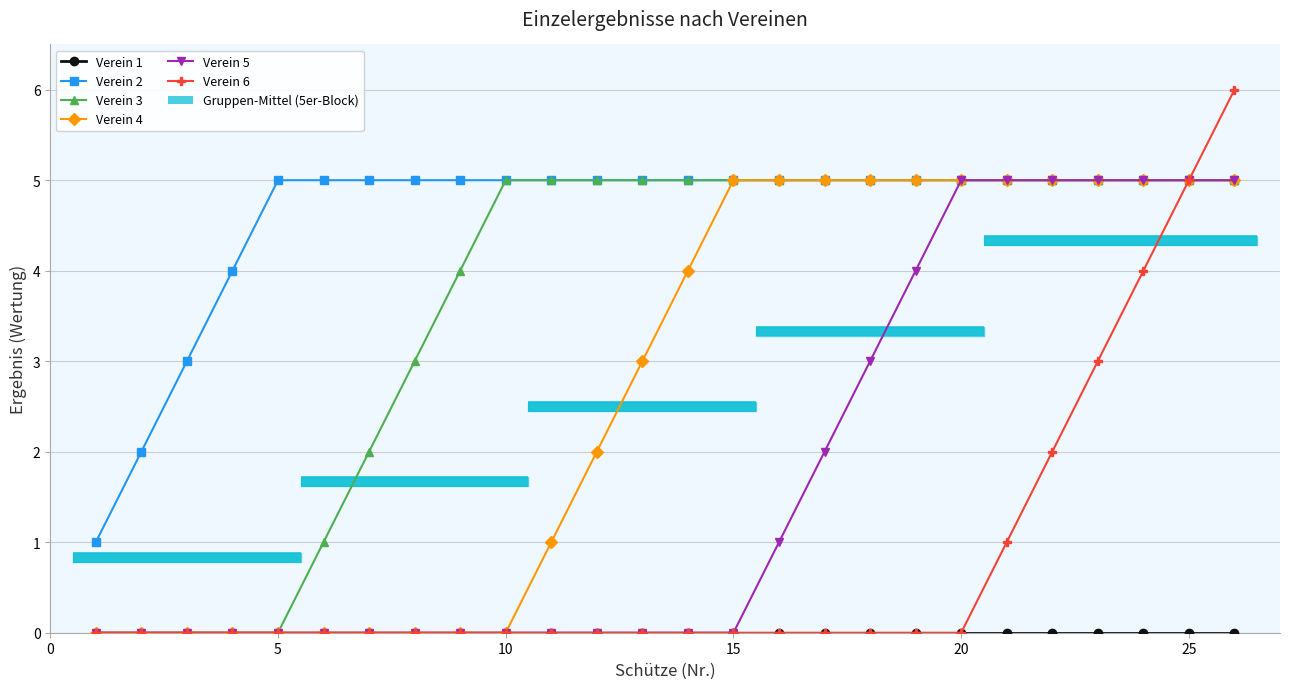

At 5, list the series in order from largest to smallest.

Verein 2, Verein 1, Verein 3, Verein 4, Verein 5, Verein 6